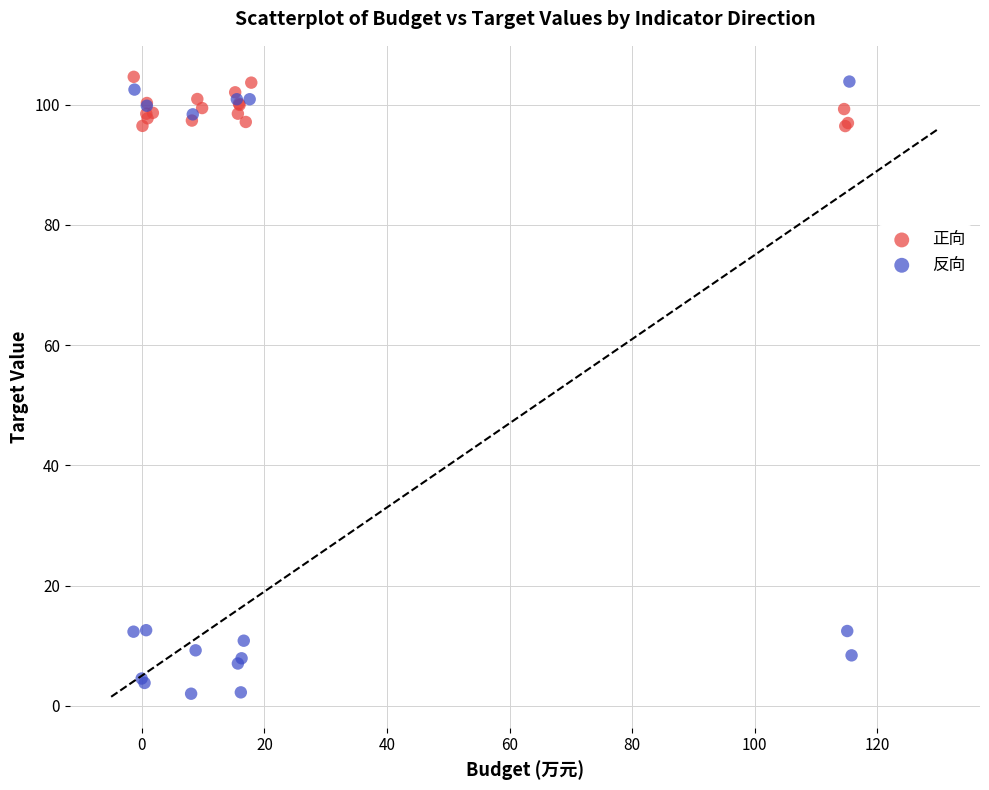

What are all the series names shown in the legend?

正向, 反向